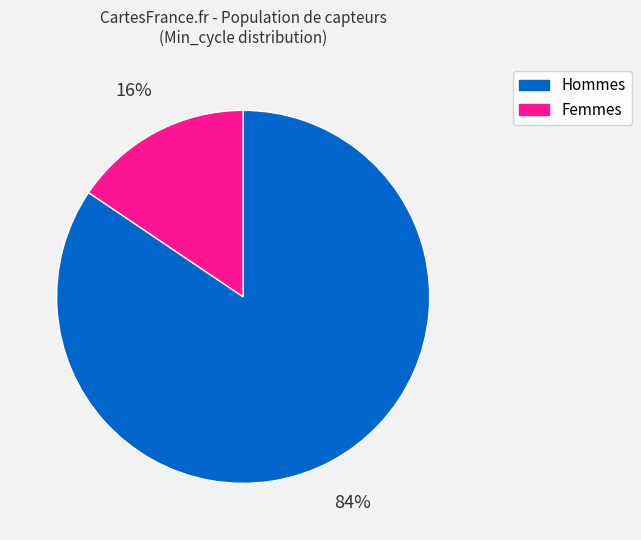

Between Hommes and Femmes, which is larger?

Hommes